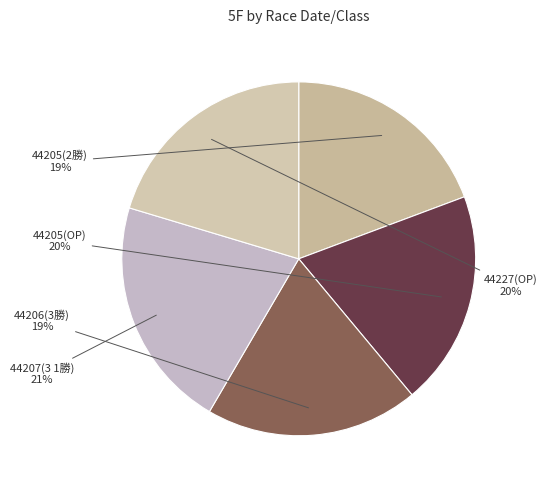

True or false: 44205(2勝) accounts for 5% of the total.

False